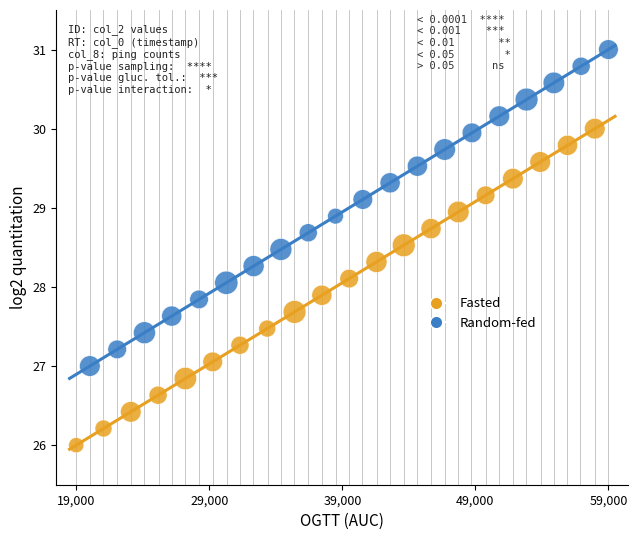

Which series contains the highest Y value?

Random-fed